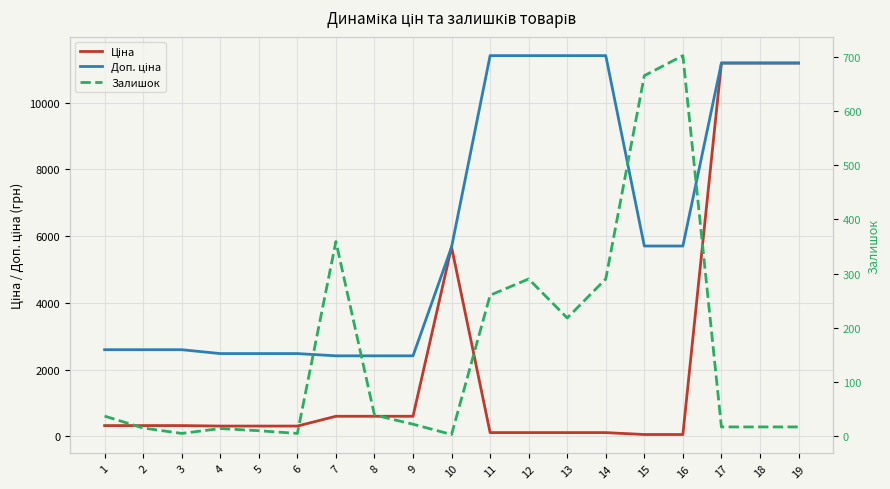

Which series has the largest total across all categories?

Доп. ціна